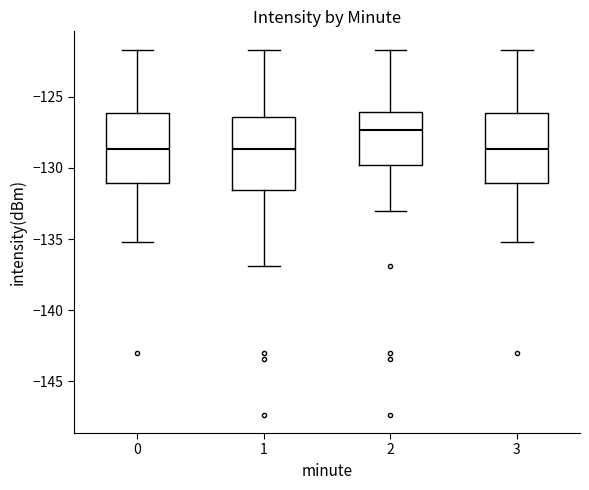

Which box has the highest median line?

2